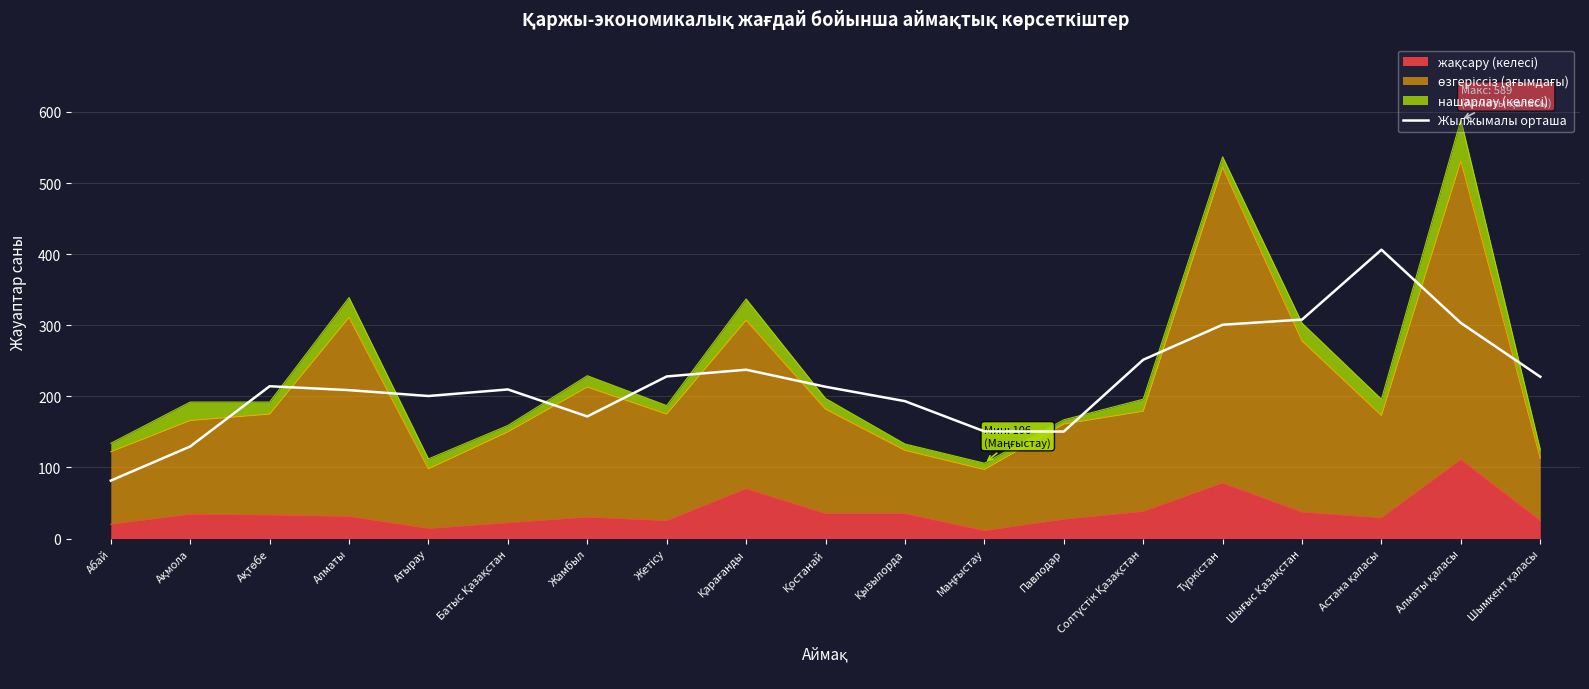

Between Жамбыл and Алматы қаласы, which is larger?

Алматы қаласы